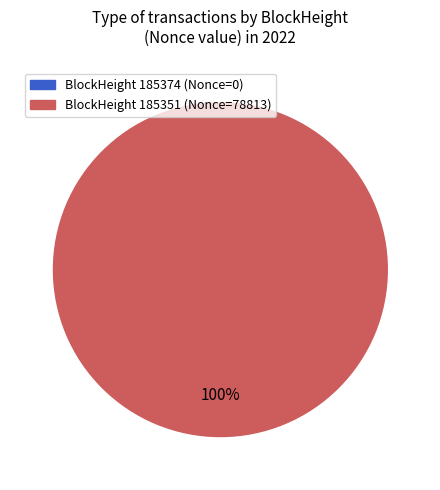

What percentage do 185351 and 185374 together represent?

100.0%